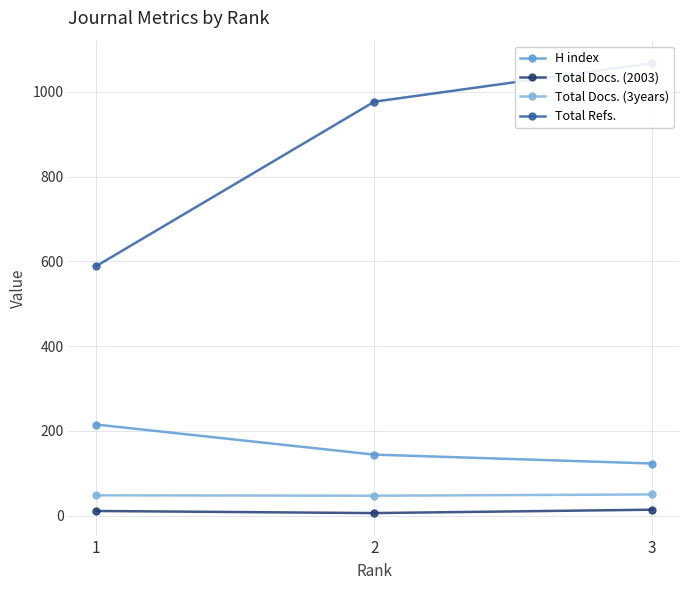

The value of Total Refs. at 2 is 629. True or false?

False